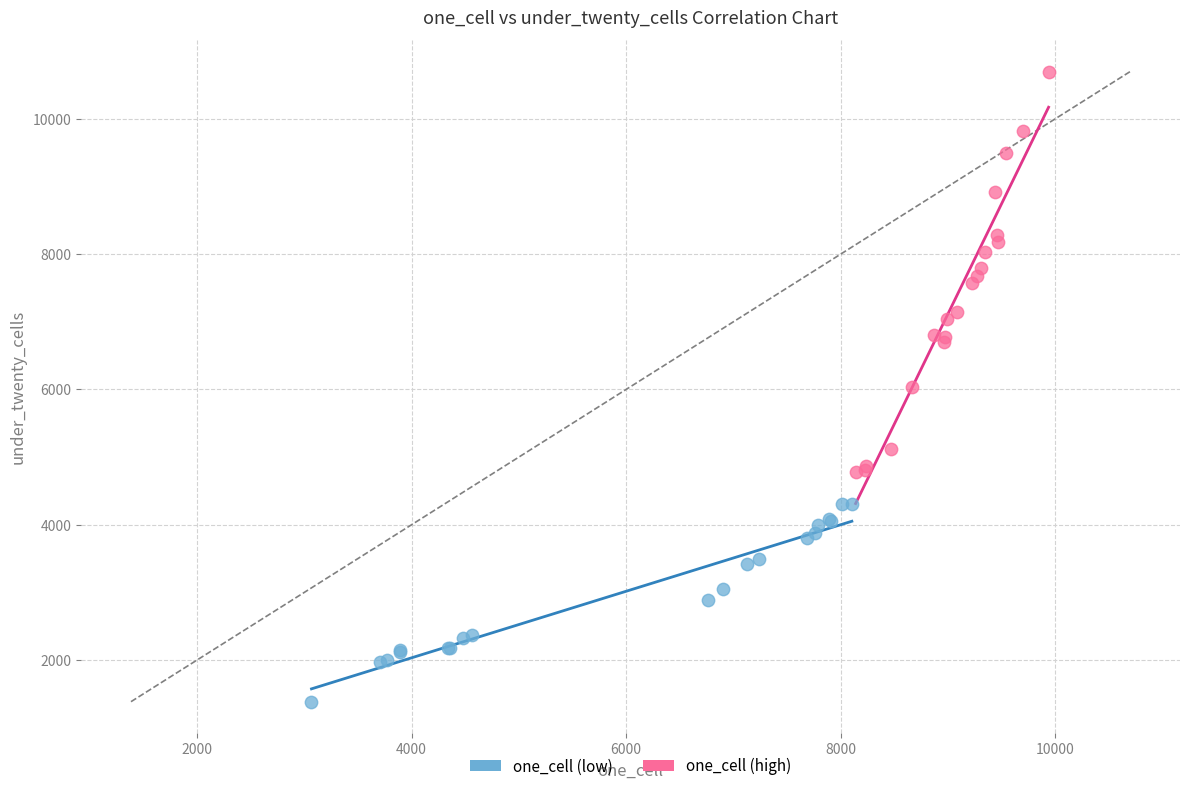

Which series contains the highest Y value?

one_cell (high)